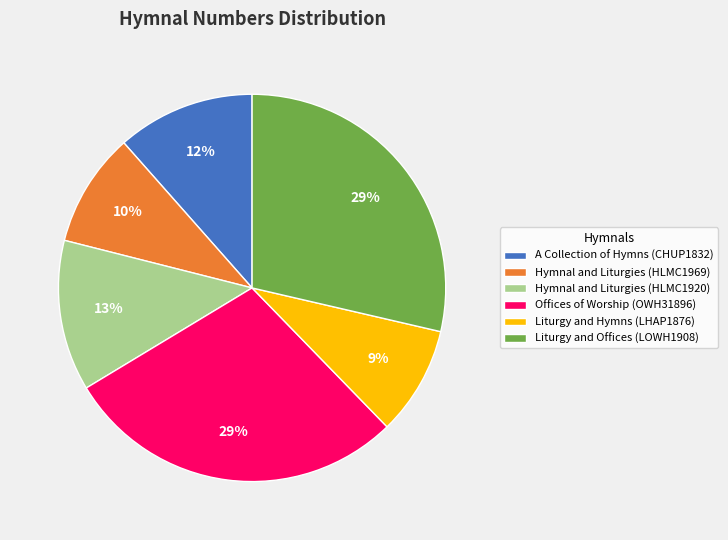

The A Collection of Hymns (CHUP1832) slice represents 12% of the pie. True or false?

True